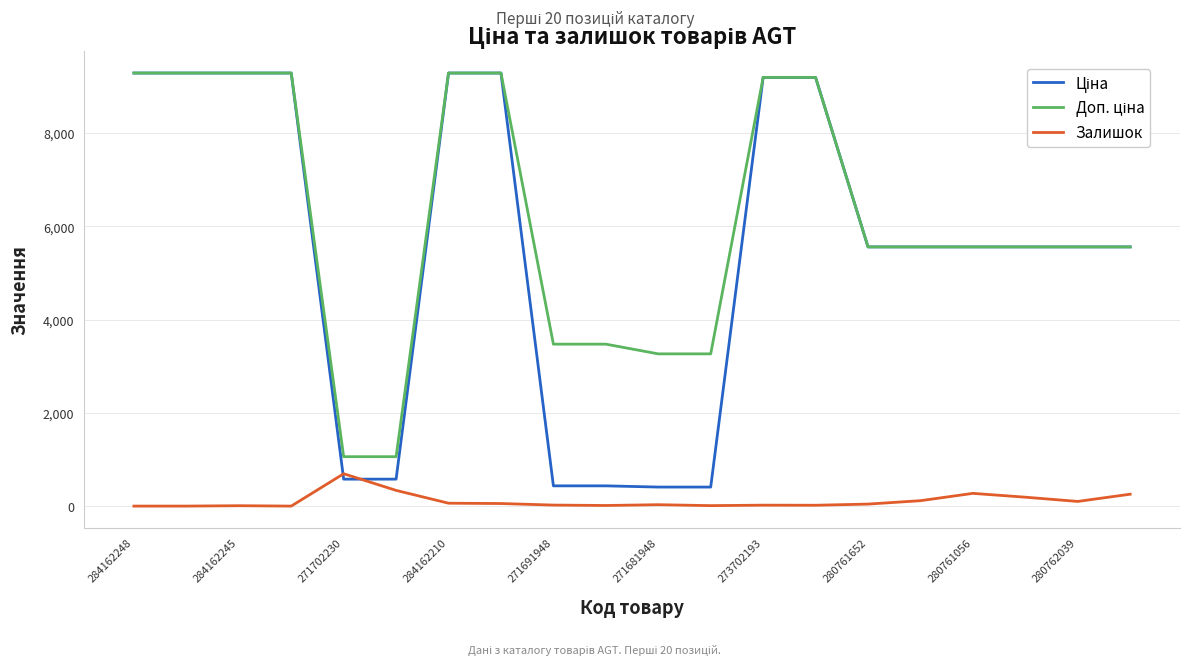

Does the chart have visible grid lines?

Yes